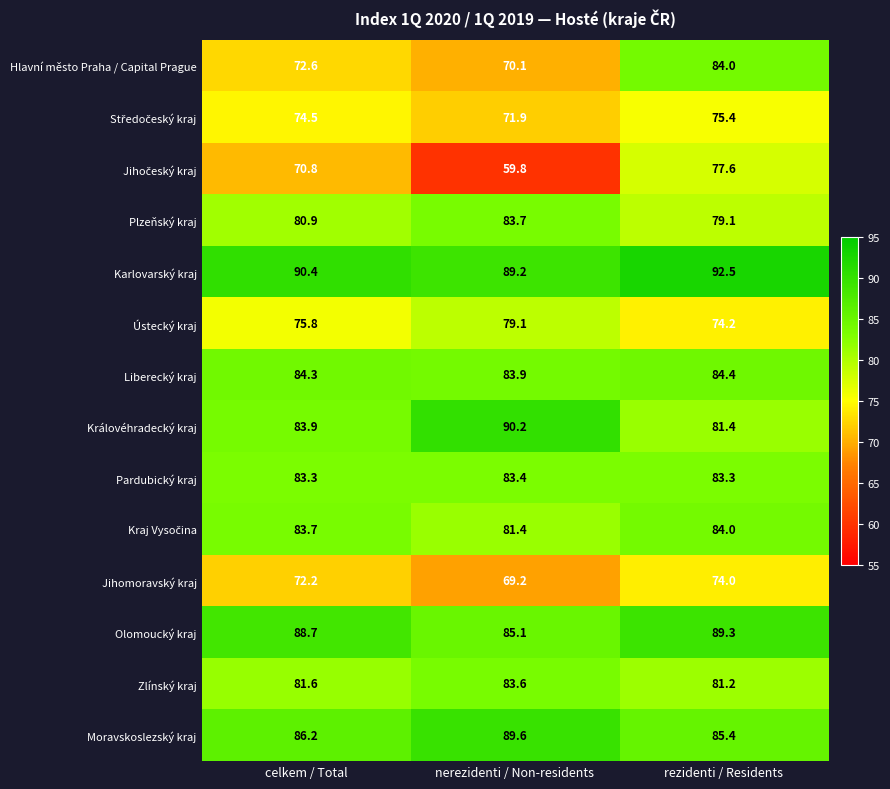

What is the difference between the Moravskoslezský kraj values at rezidenti / Residents and nerezidenti / Non-residents?

4.2